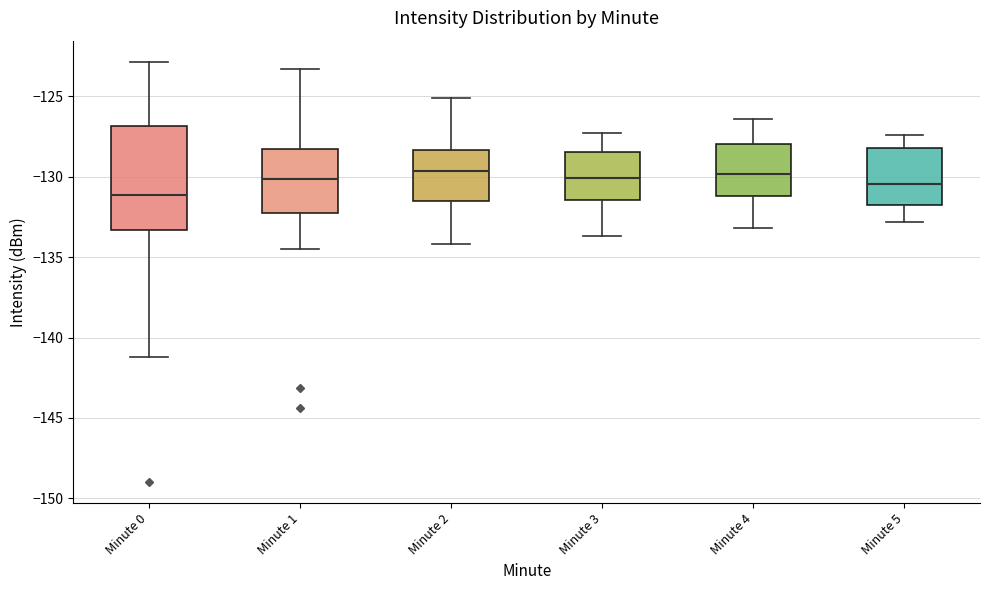

Reading left to right, read every box against the y-axis: the position of its median line, the range the box covers, and the ends of its whiskers. The values are not printed on the chart, so give them approximately, as read against the axis.

Minute 0: median -131.0, box -133.5 to -127.0, whiskers -141.0 to -123.0
Minute 1: median -130.0, box -132.5 to -128.5, whiskers -134.5 to -123.5
Minute 2: median -129.5, box -131.5 to -128.5, whiskers -134.0 to -125.0
Minute 3: median -130.0, box -131.5 to -128.5, whiskers -133.5 to -127.5
Minute 4: median -130.0, box -131.0 to -128.0, whiskers -133.0 to -126.5
Minute 5: median -130.5, box -131.5 to -128.0, whiskers -133.0 to -127.5